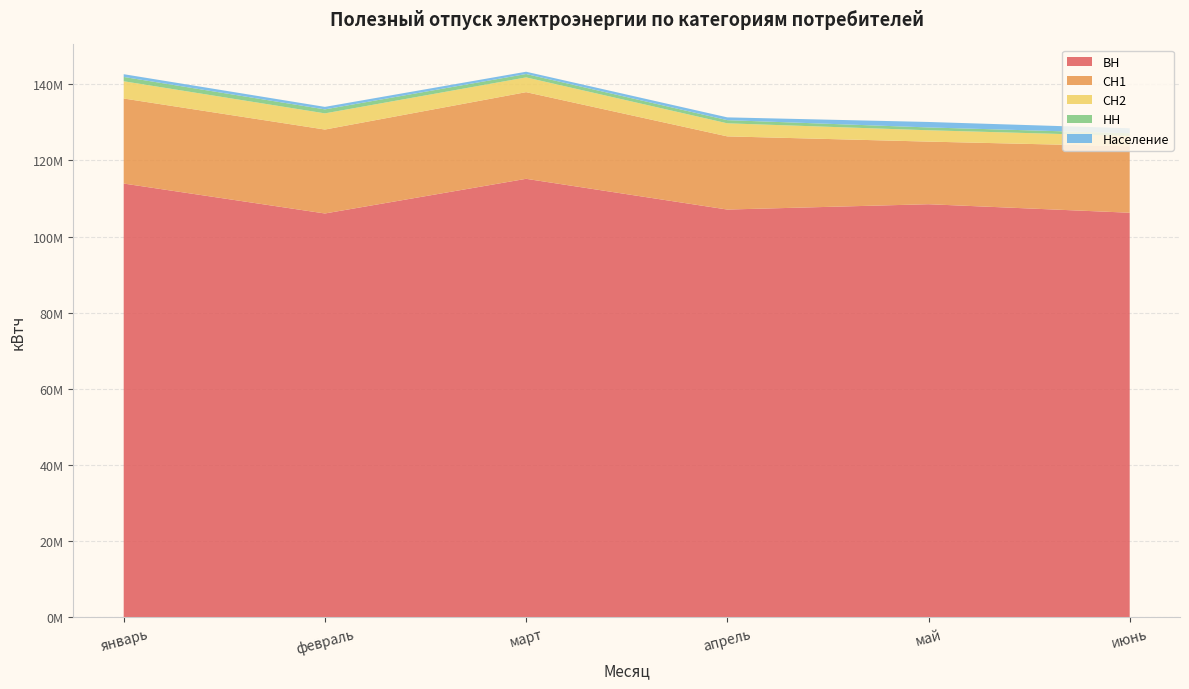

Reading left to right, transcribe all the data shown in this chart.

ВН: 113913363	106053922	115157160	107087353	108486713	106250786
СН1: 22328600	22039834	22755340	19213606	16439481	17451467
СН2: 4532011	4247950	3874116	3428747	2978356	2713399
НН: 1136523	1047630	891457	833893	744533	706275
Население: 719908	656628	599096	728692	1434872	1307065